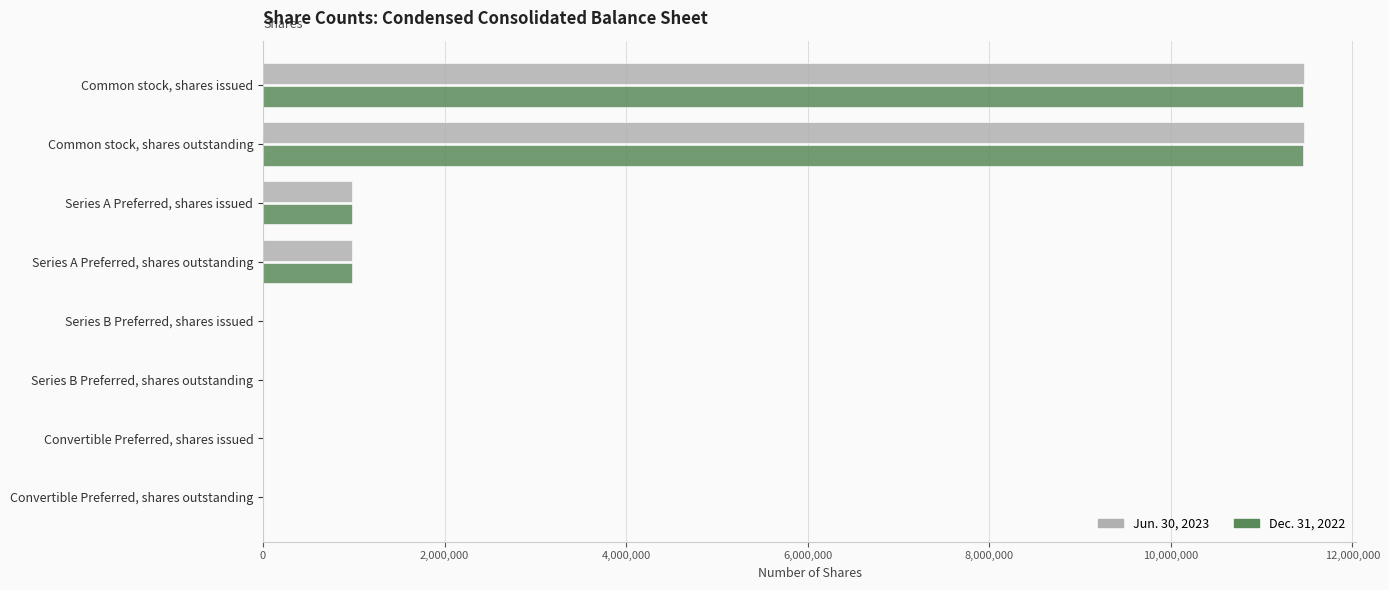

How many data points does each series have?

8